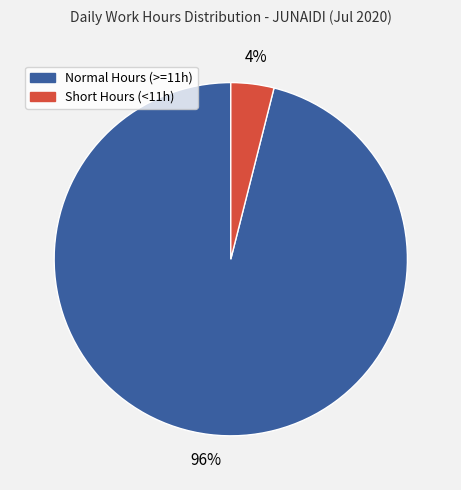

How many slices are in this pie chart?

2